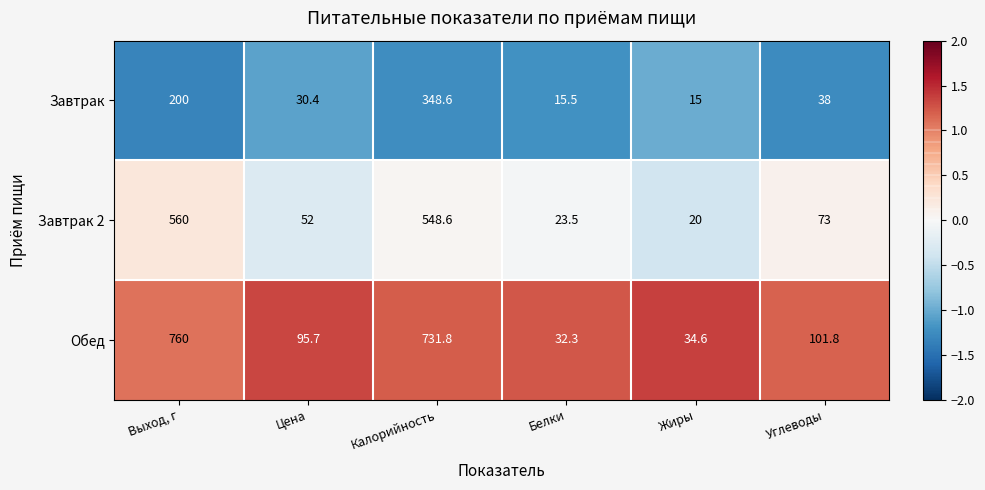

List the series in order of their overall mean, lowest first.

Завтрак, Завтрак 2, Обед